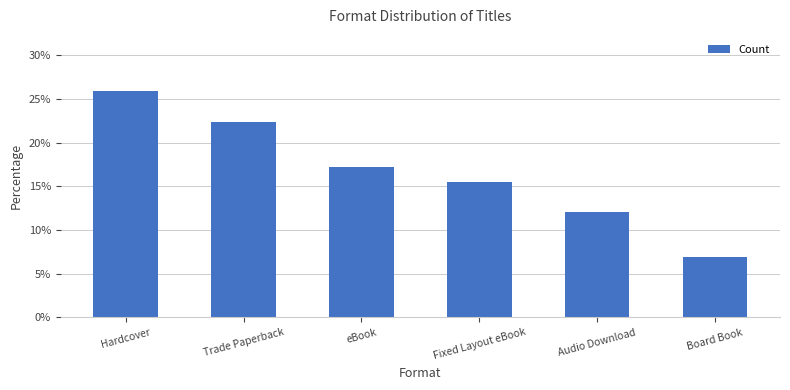

What is the sum of the values at Audio Download and Hardcover?

37.9